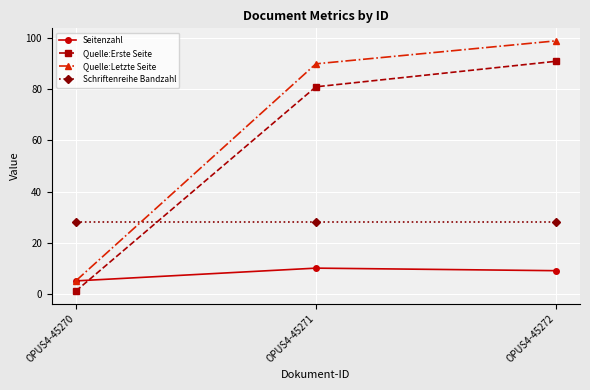

What is the value of the Quelle:Erste Seite point at the 2nd from the left?

81